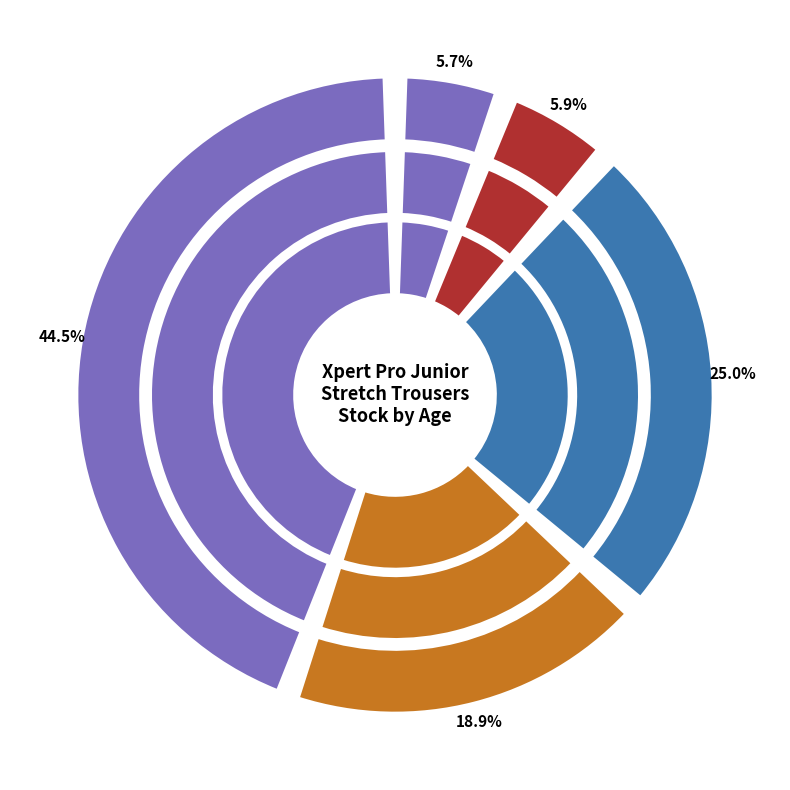

The Age 11-12 Years slice represents 19% of the pie. True or false?

True